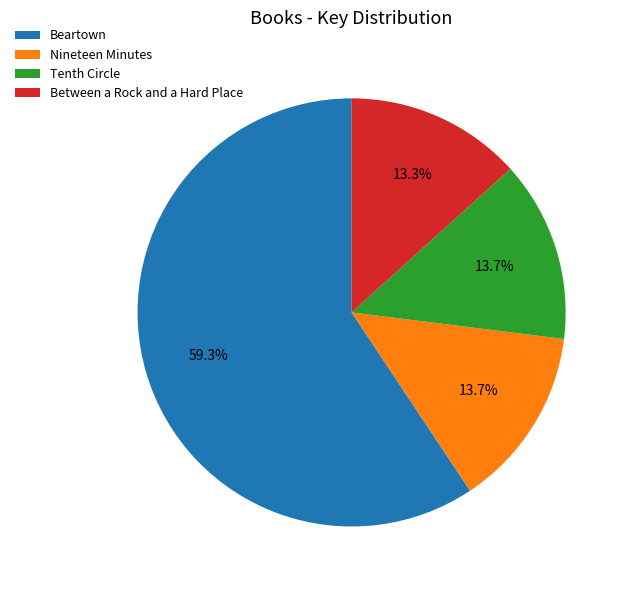

What is the ratio of the value at Tenth Circle to the value at Between a Rock and a Hard Place?

1.0